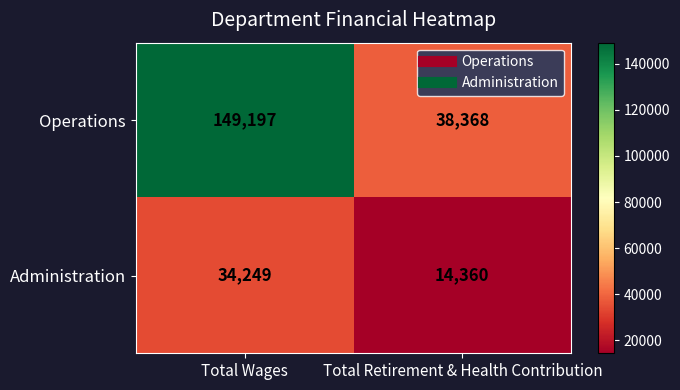

Which series changed the most between Total Wages and Total Retirement & Health Contribution?

Operations